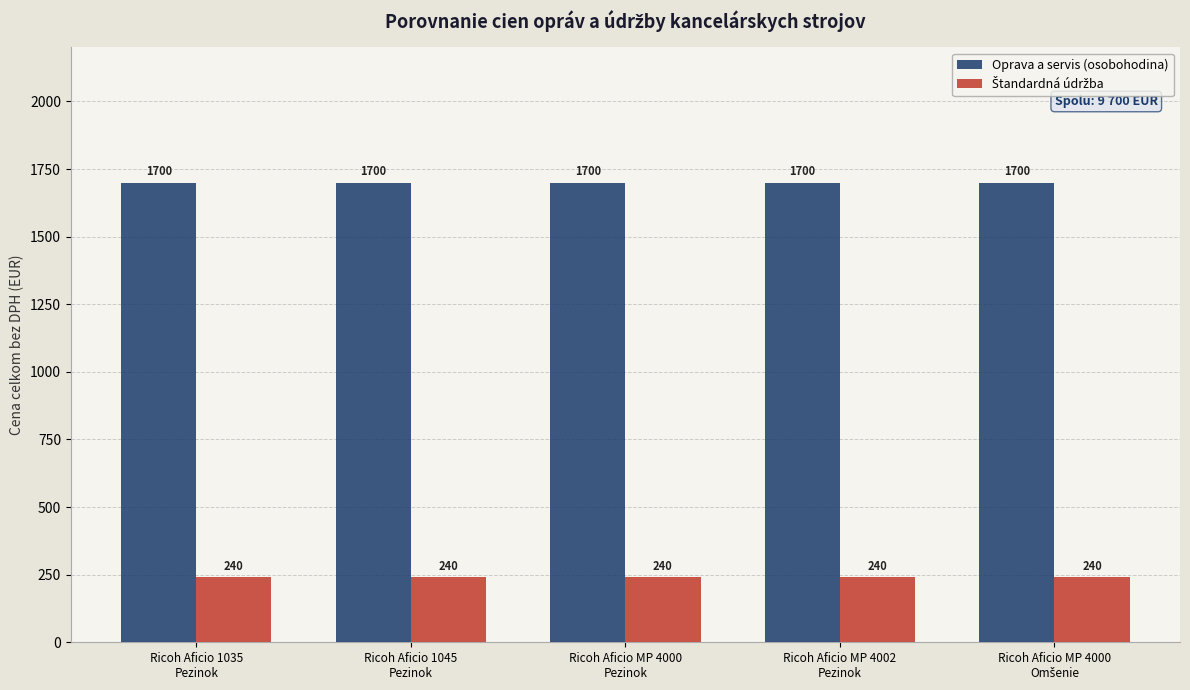

What is the maximum value shown in the chart?

1700